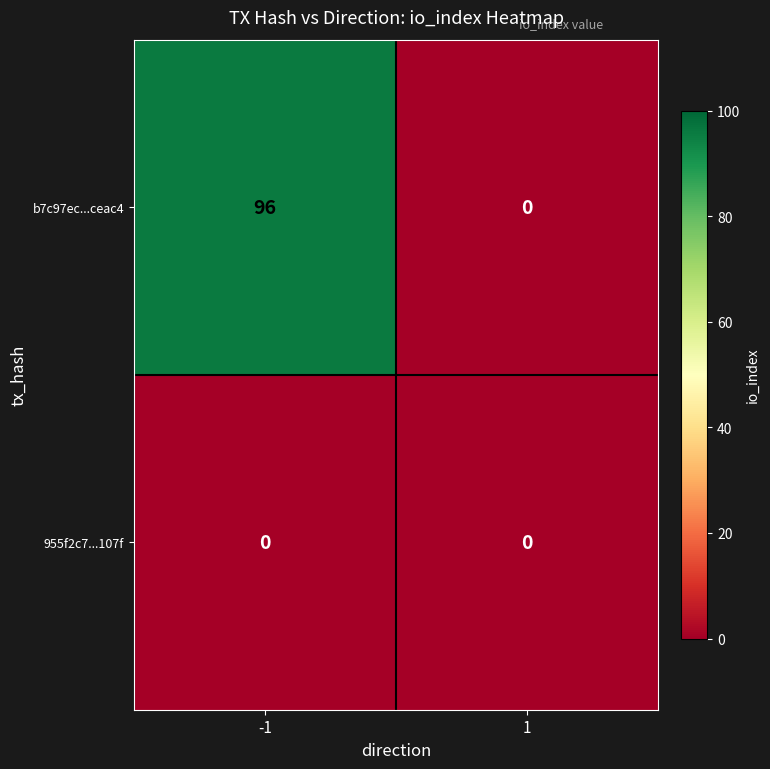

What is the sum of the b7c97ec...ceac4 values at -1 and 1?

96